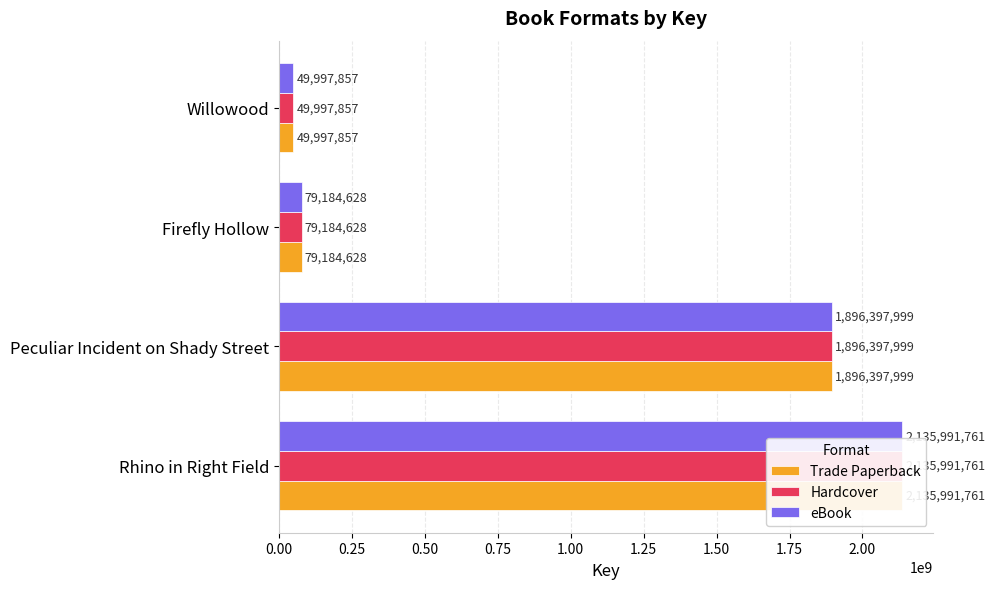

The value of eBook at 0.25 is 2570352595. True or false?

False